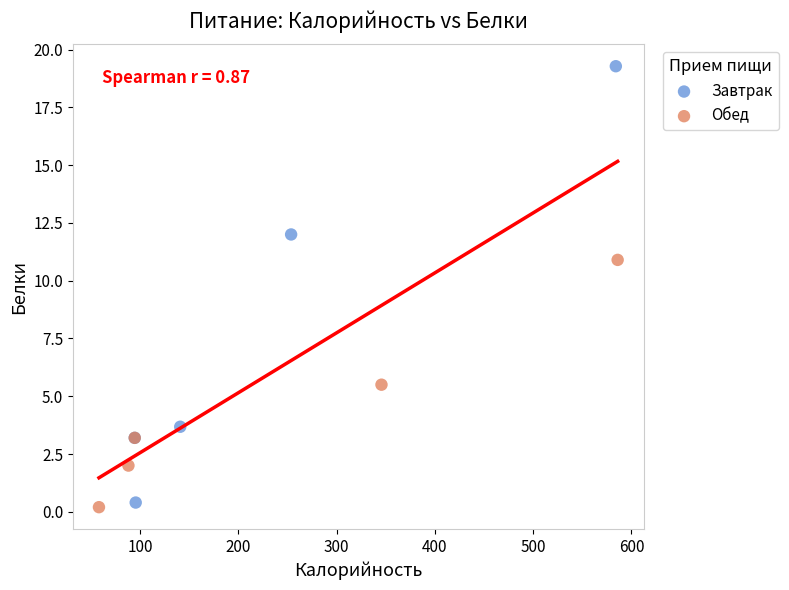

What are all the series names shown in the legend?

Завтрак, Обед